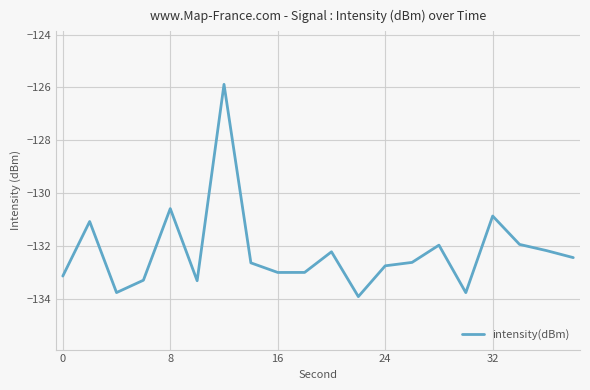

What is the minimum value shown in the chart?

-133.9